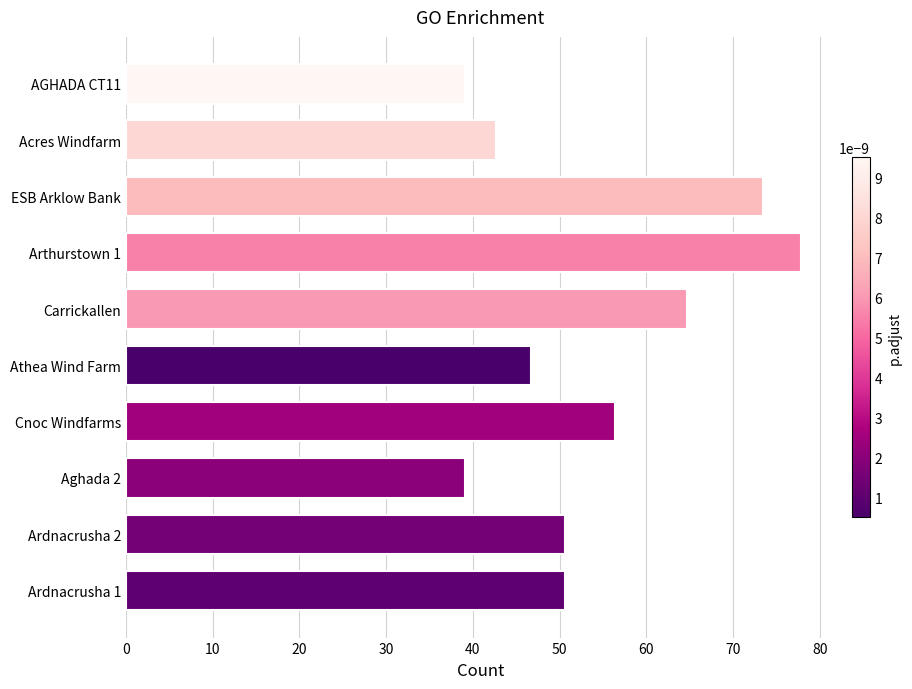

Is it true that the value at Acres Windfarm is 42.7?

True